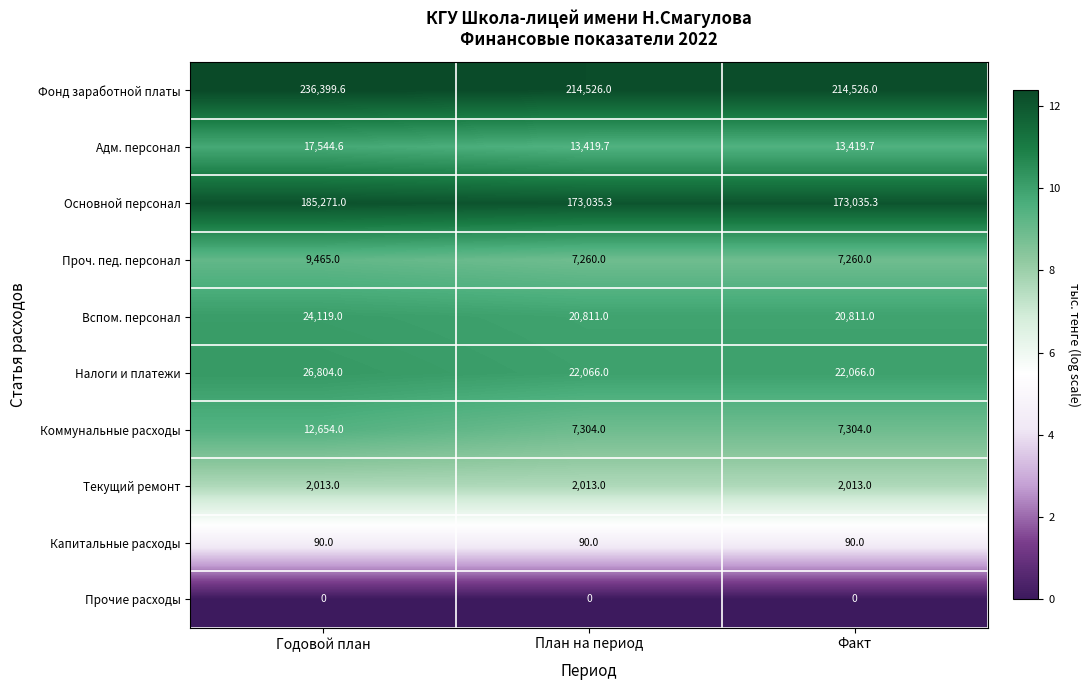

Which series has the widest spread of values?

Фонд заработной платы